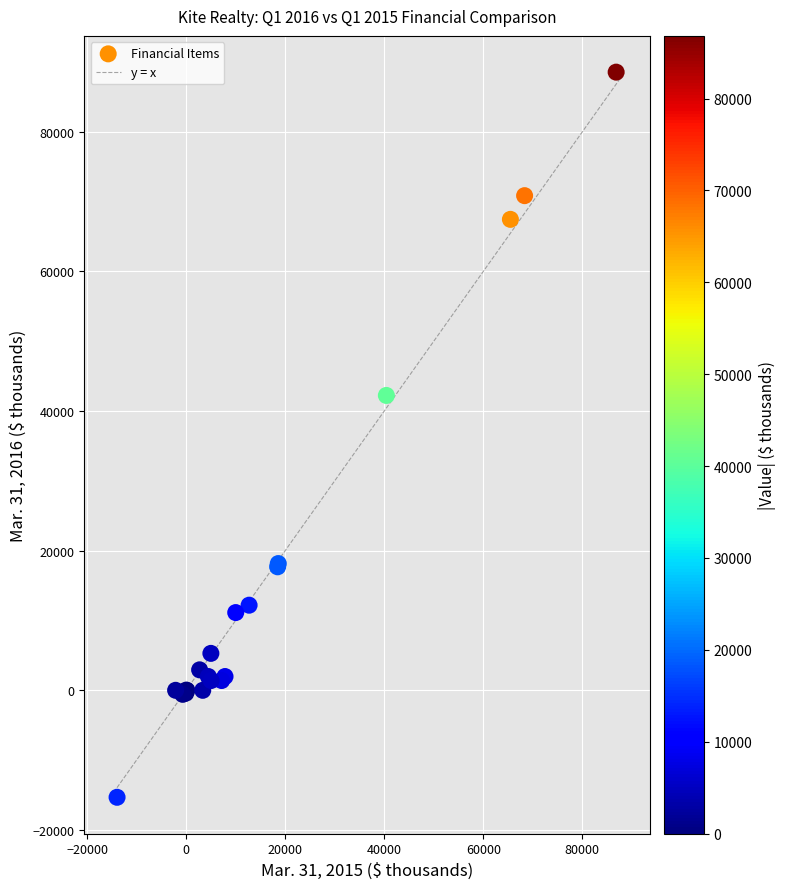

What Y value in the scatter plot is closest to 36612?

42240